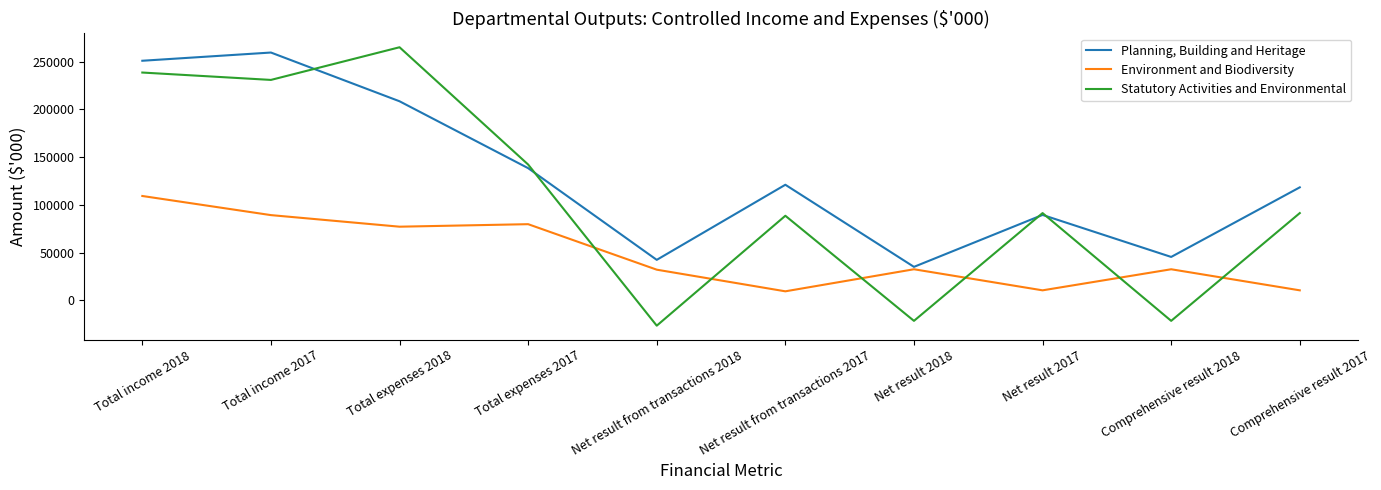

Is it true that Environment and Biodiversity equals 43937 at Total expenses 2017?

False